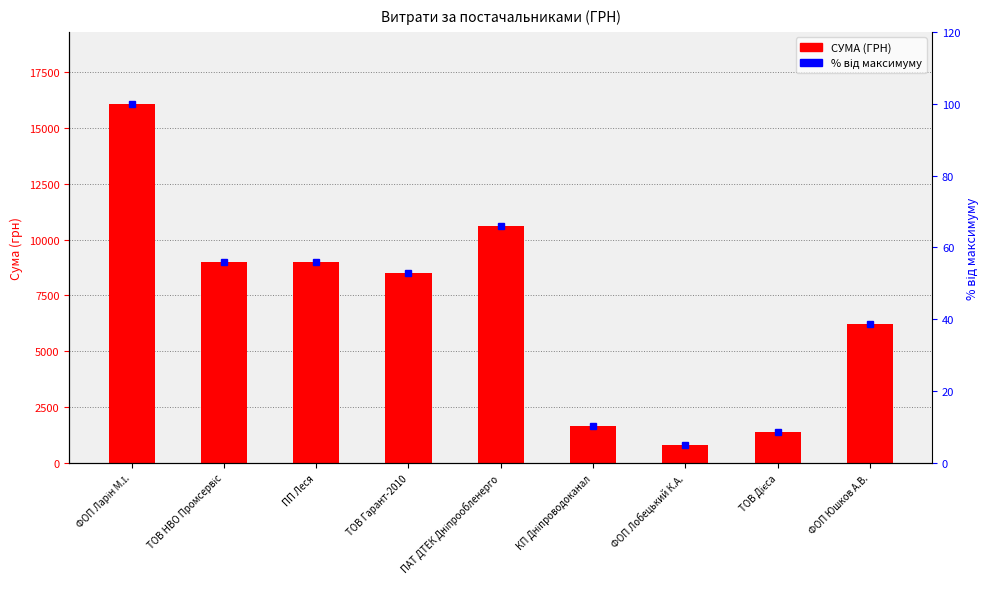

Which series has the largest total across all categories?

СУМА (ГРН)